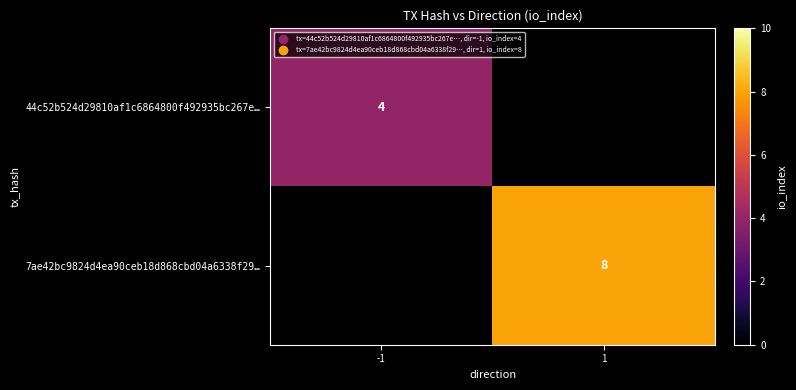

The 44c52b524d29810af1c6864800f492935bc267e… series shows 4 at -1. True or false?

True